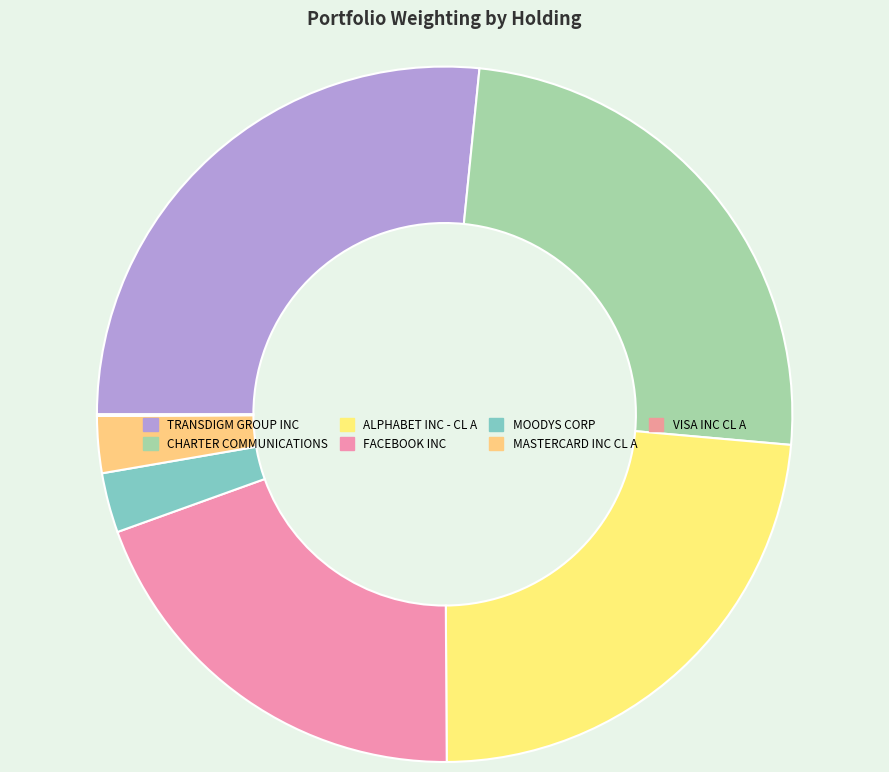

Rank the categories by value from lowest to highest.

VISA INC CL A, MASTERCARD INC CL A, MOODYS CORP, FACEBOOK INC, ALPHABET INC - CL A, CHARTER COMMUNICATIONS, TRANSDIGM GROUP INC